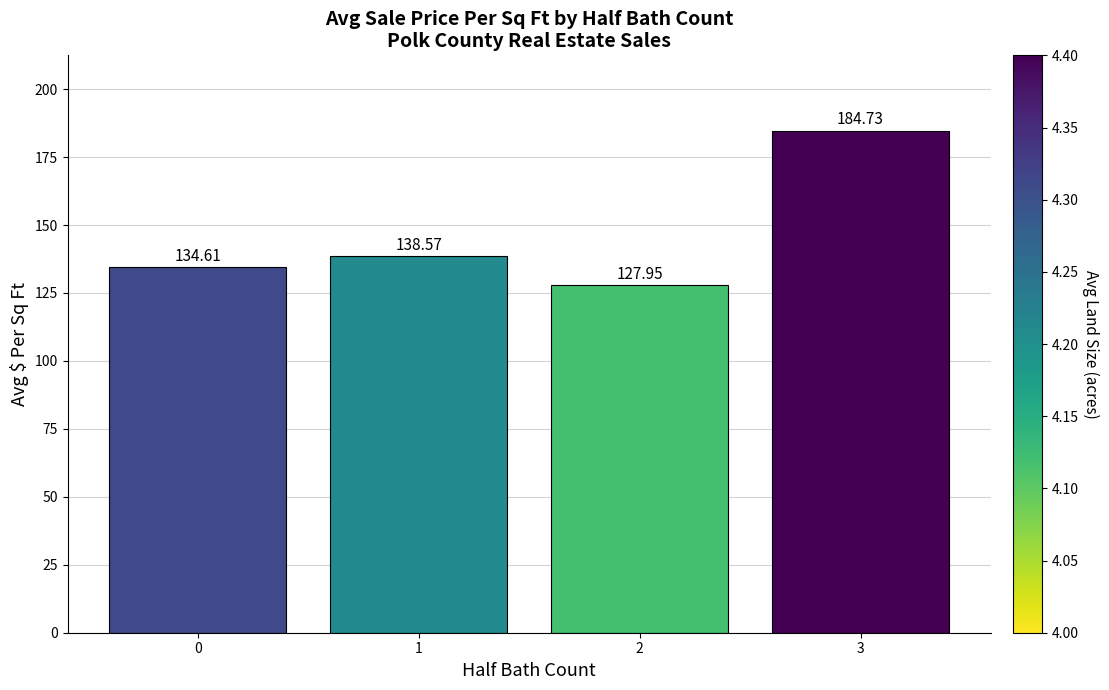

What is the change in value from 0 to 3?

+50.1